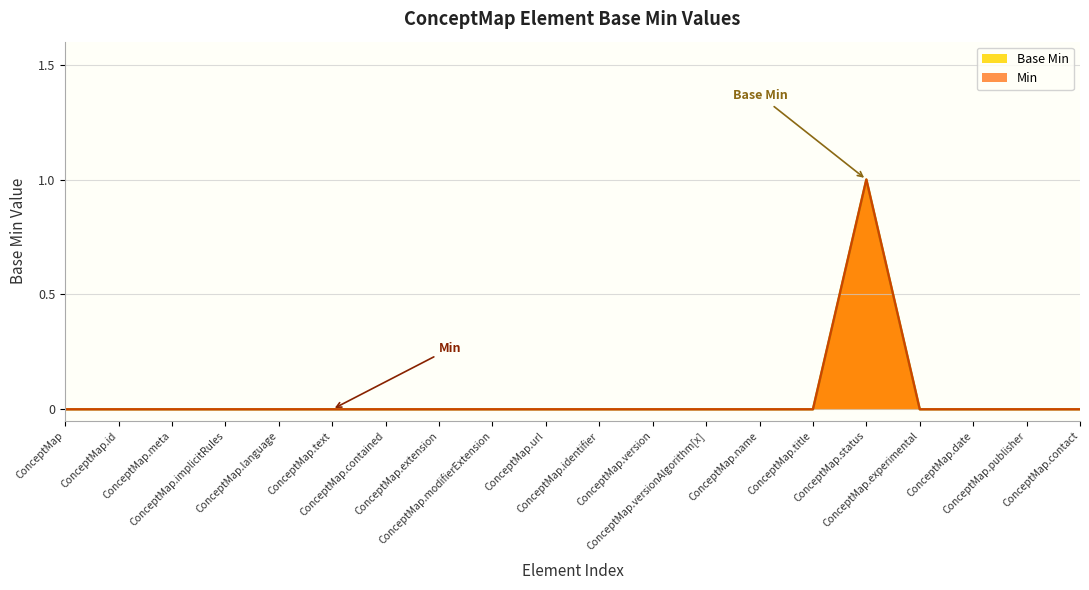

Where is the first local maximum?

ConceptMap.status